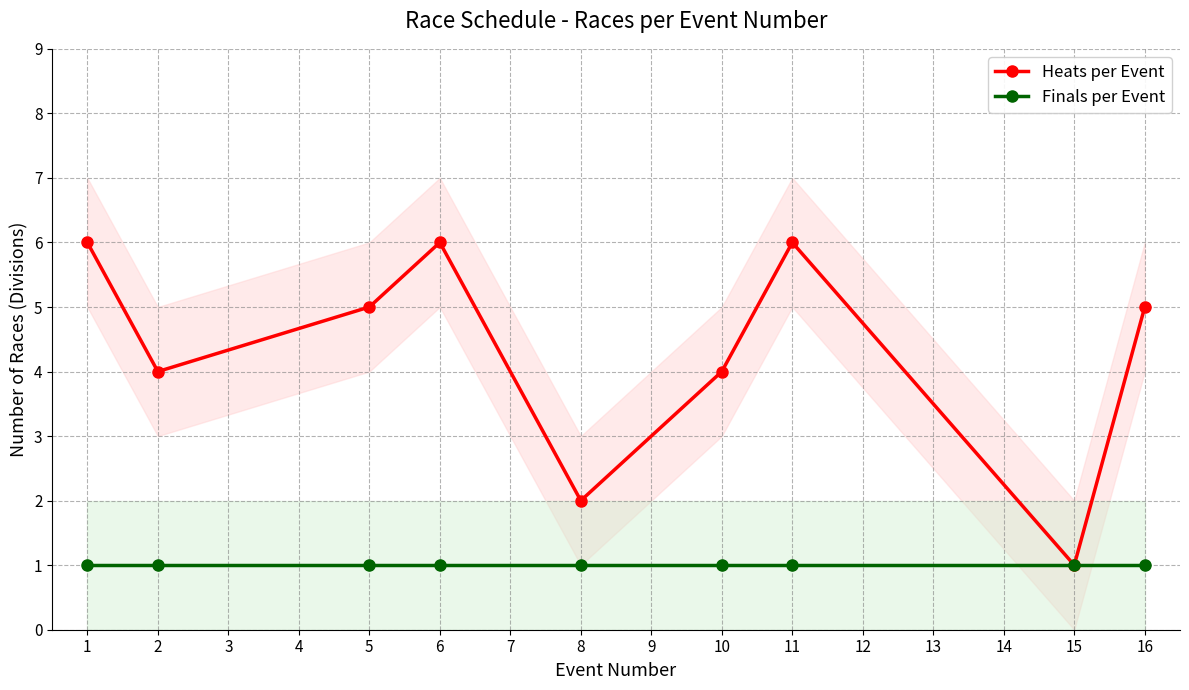

The Finals per Event series shows 2 at 1. True or false?

False